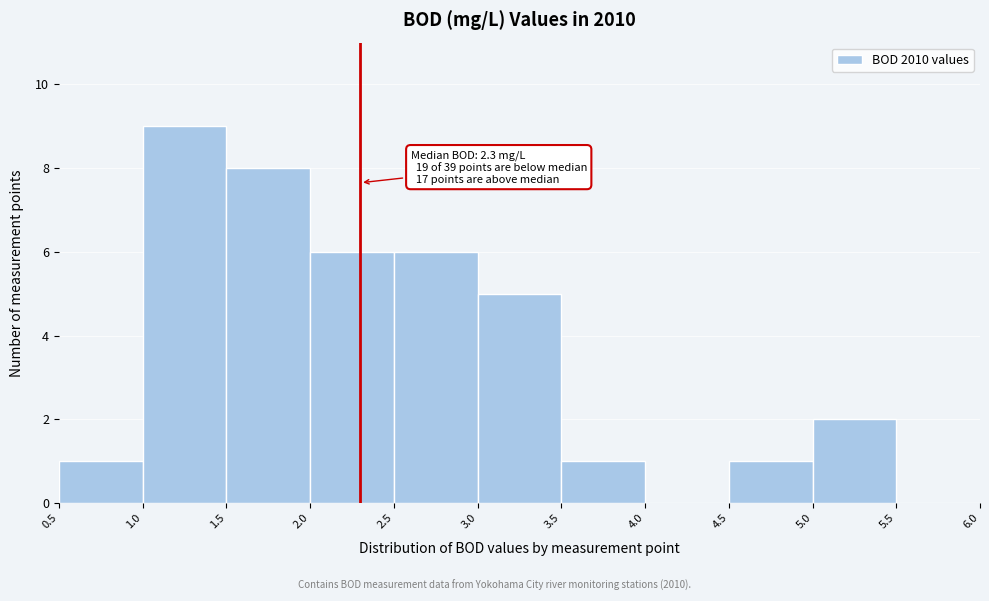

Over which range of the x-axis is the bar tallest?

1.0 to 1.5